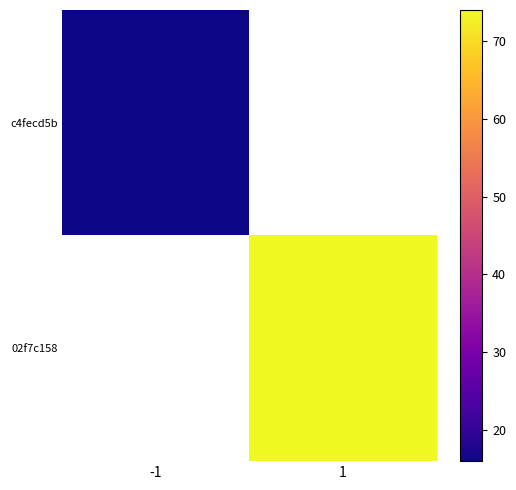

How many data points does each series have?

2